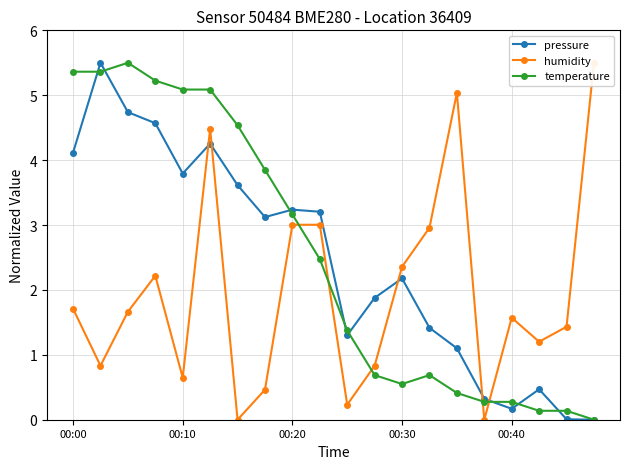

True or false: pressure and temperature intersect in this chart.

True